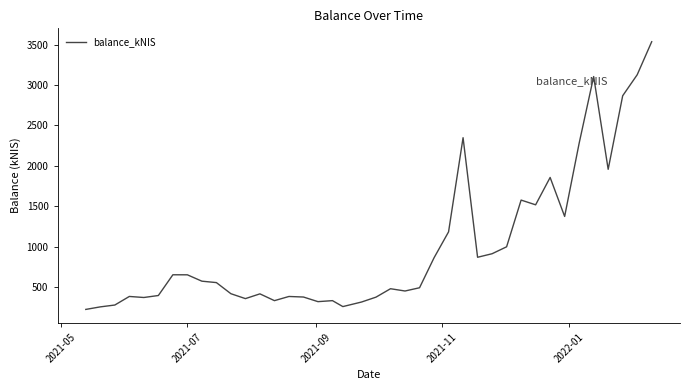

What is the difference between the maximum and minimum values?

3314.0